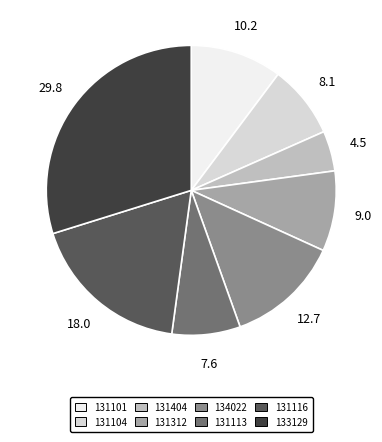

Combined, do 133129 and 131404 account for over 50%?

No